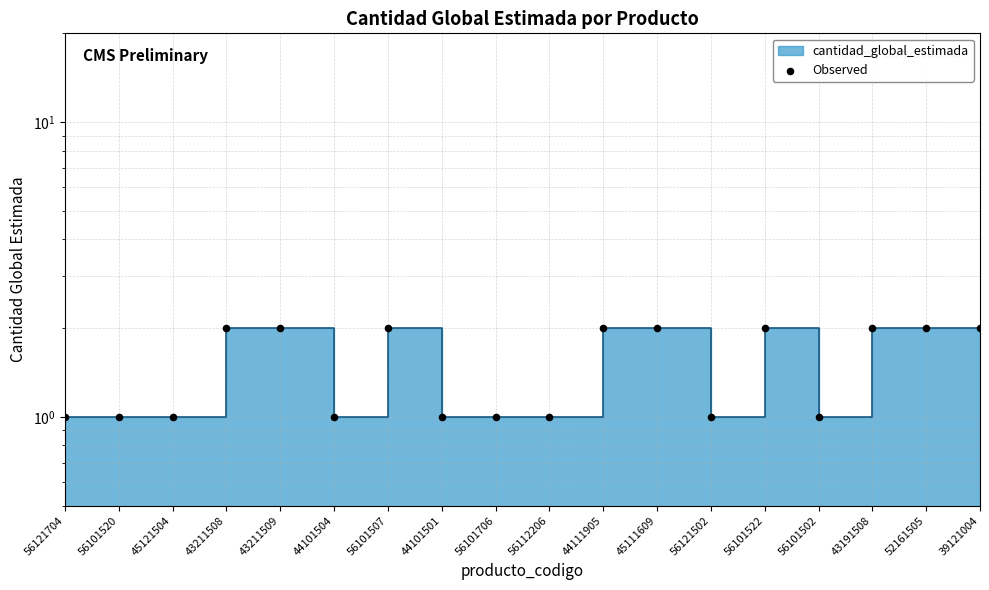

Approximately how many times larger is the value at 56101522 compared to 43191508?

1.0